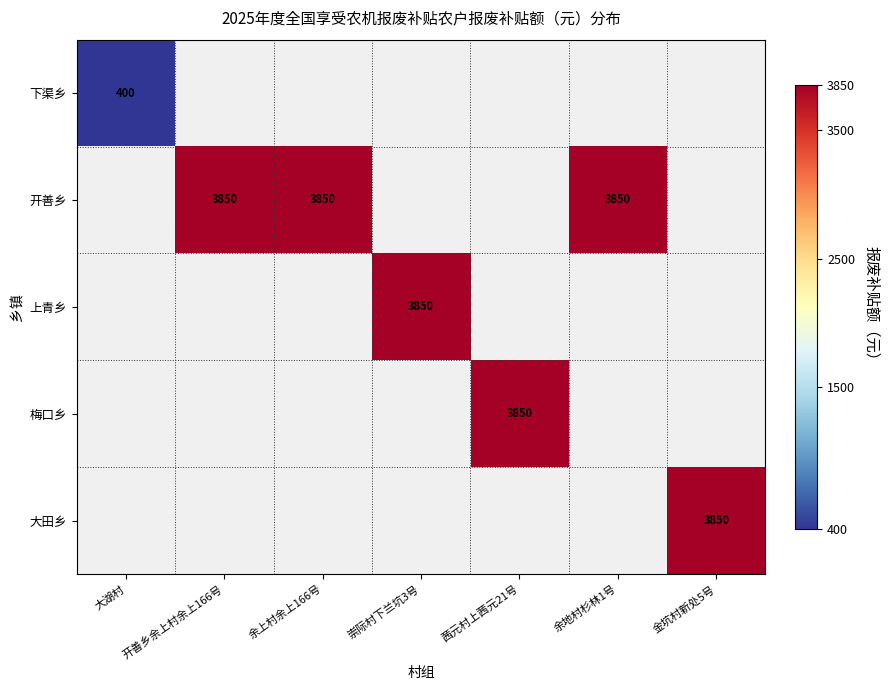

Is it true that 开善乡 equals 3850 at 余地村杉林1号?

True